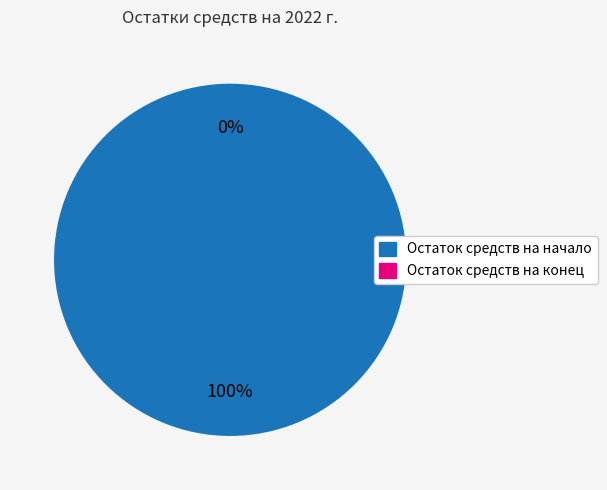

Rank the categories by value from highest to lowest.

Остаток средств на начало, Остаток средств на конец